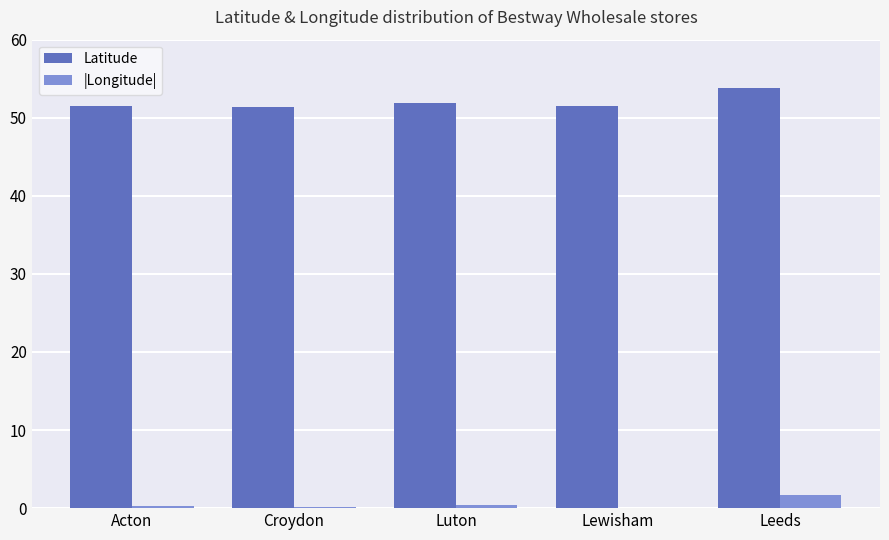

Which category has the highest value in the Latitude series?

Leeds